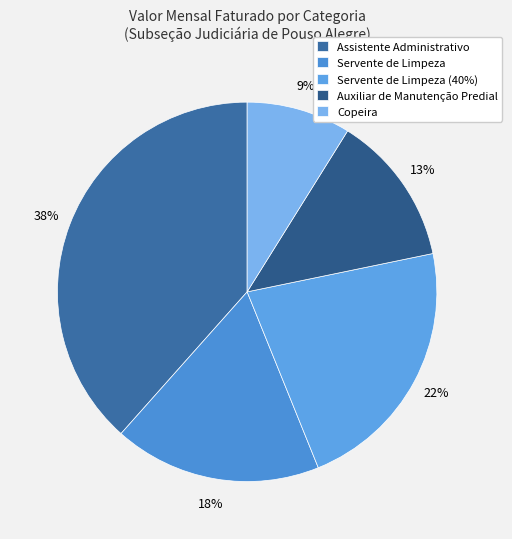

How many segments does this pie chart have?

5